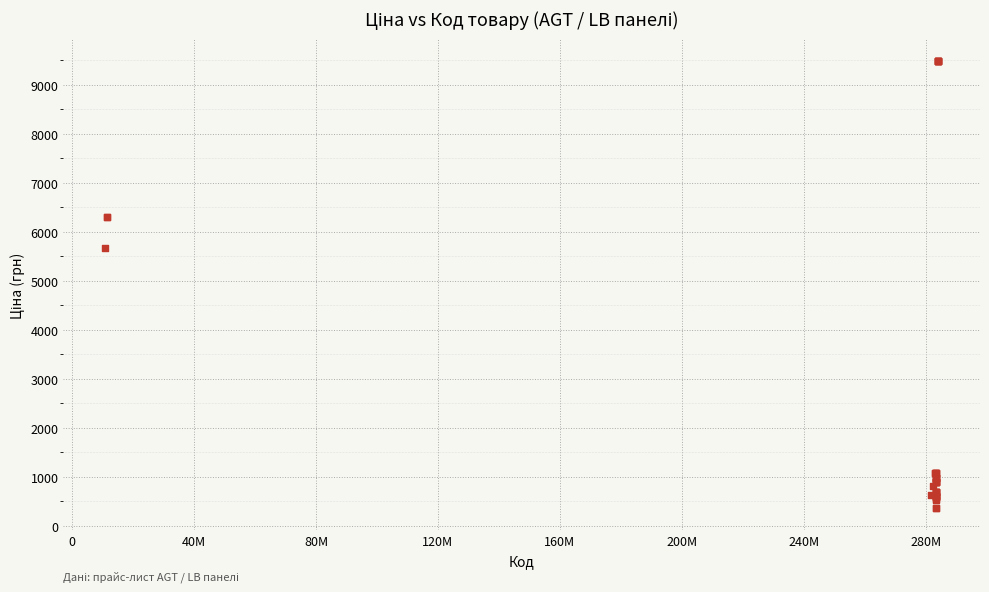

What Y value in the scatter plot is closest to 4919?

5673.8